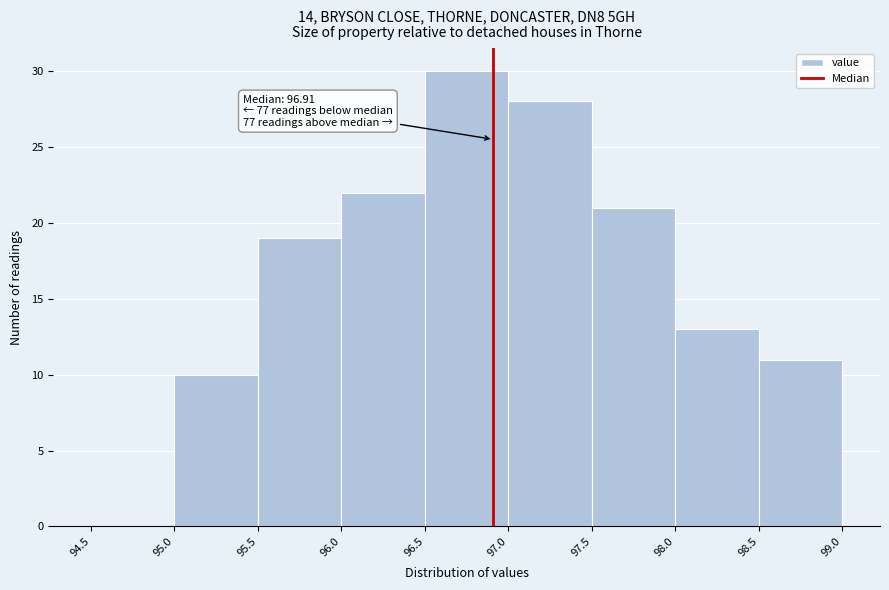

Over which range of the x-axis is the bar tallest?

96.5 to 97.0